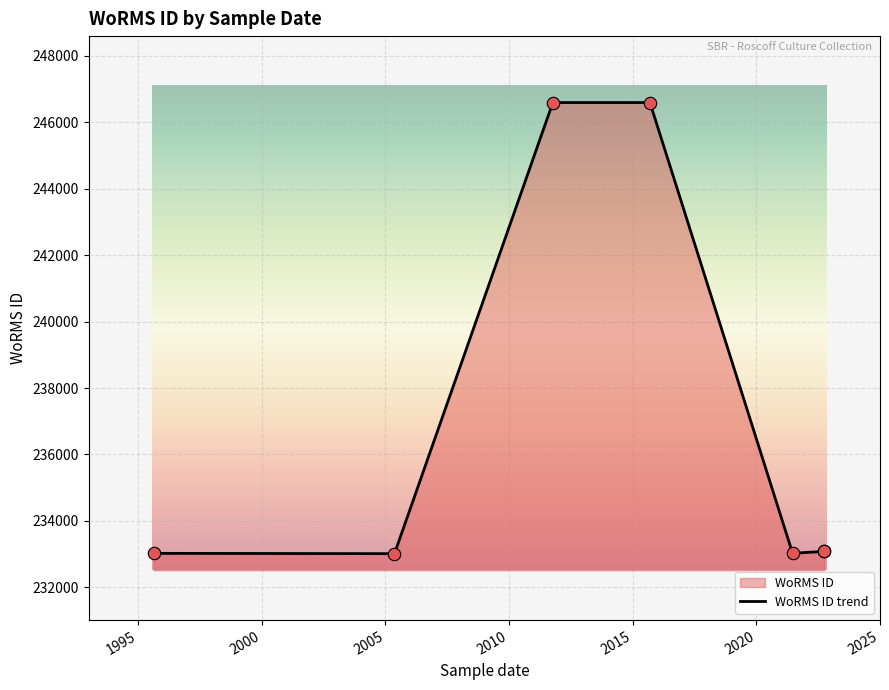

Which has a higher value, 2020 or 2000?

2000